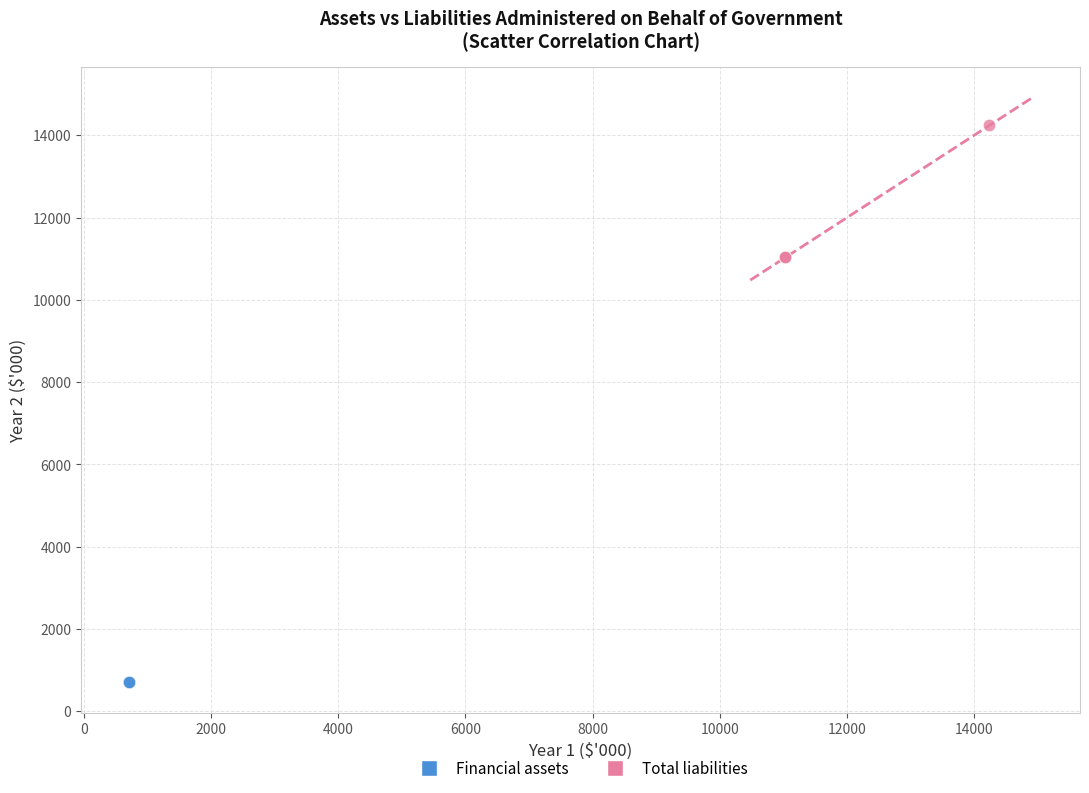

Which series reaches the minimum Y coordinate?

Financial assets